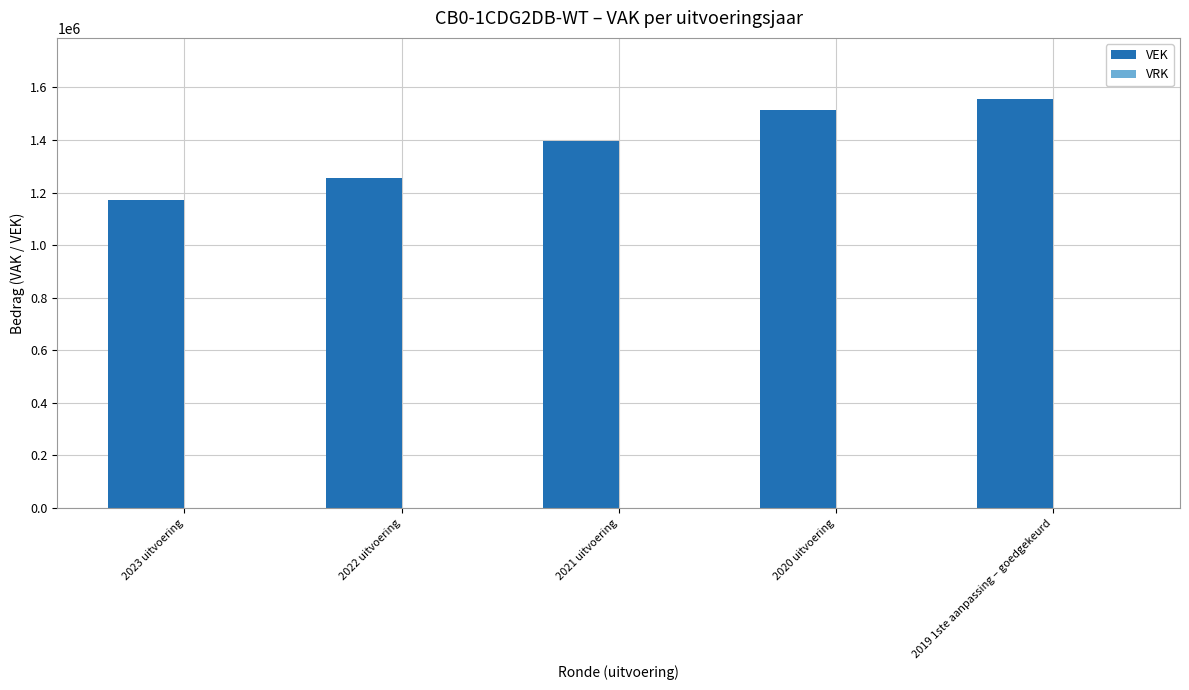

What is the ratio of the value at 2022 uitvoering to the value at 2021 uitvoering?

0.9